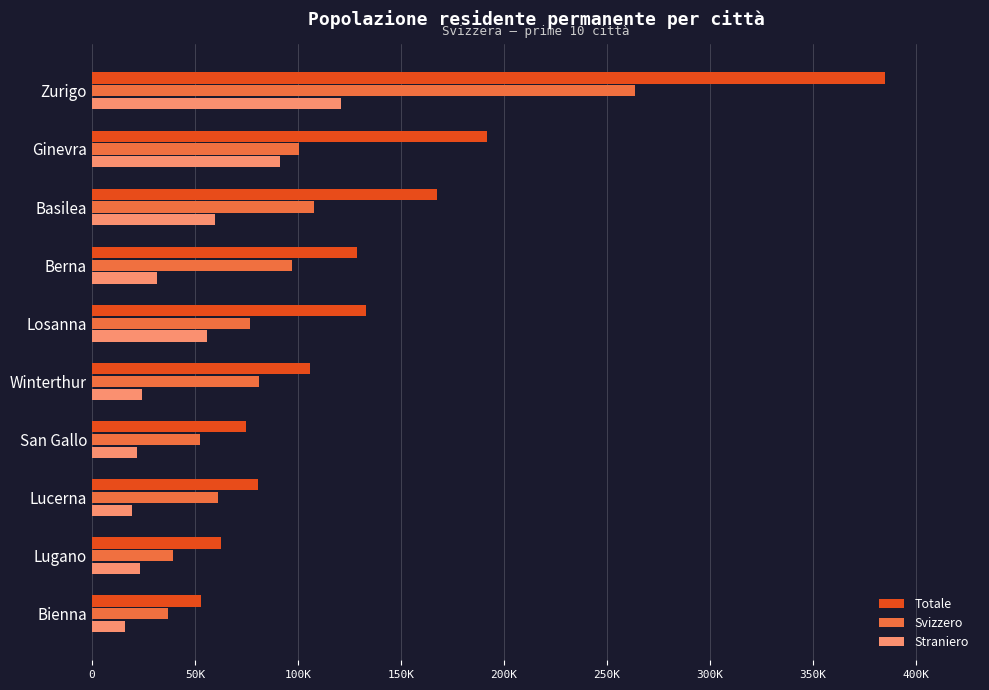

What is the greatest value displayed?

384786